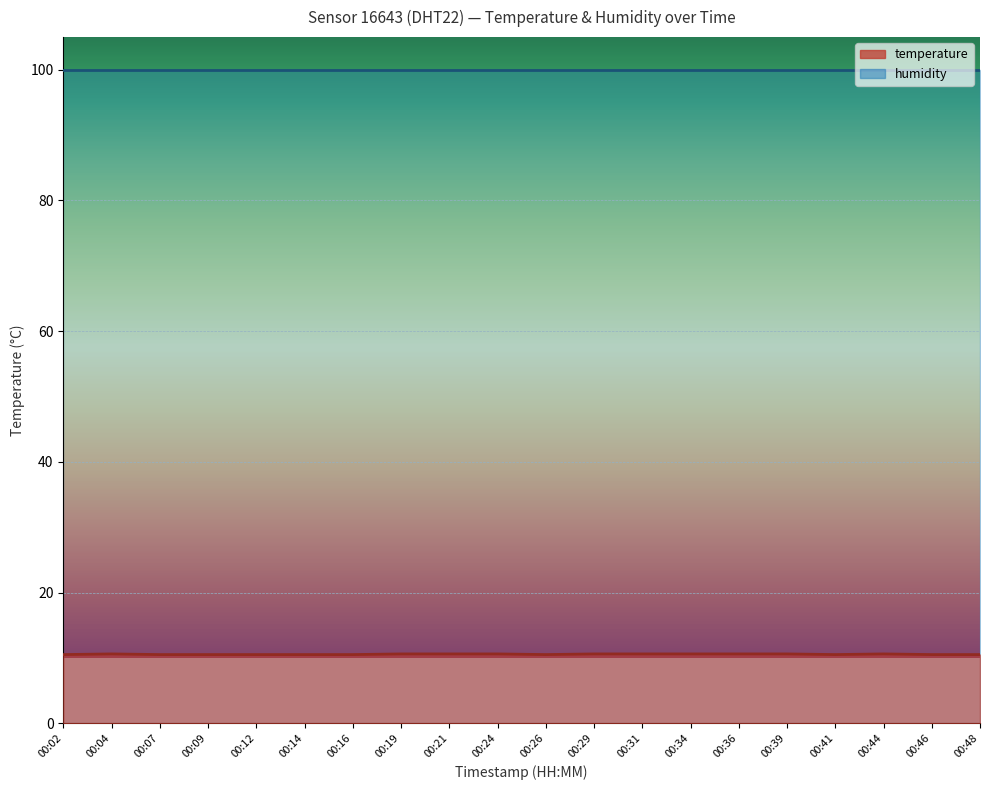

List the labels in order of value, largest first.

00:04, 00:19, 00:21, 00:24, 00:29, 00:31, 00:34, 00:36, 00:39, 00:44, 00:02, 00:07, 00:09, 00:12, 00:14, 00:16, 00:26, 00:41, 00:46, 00:48